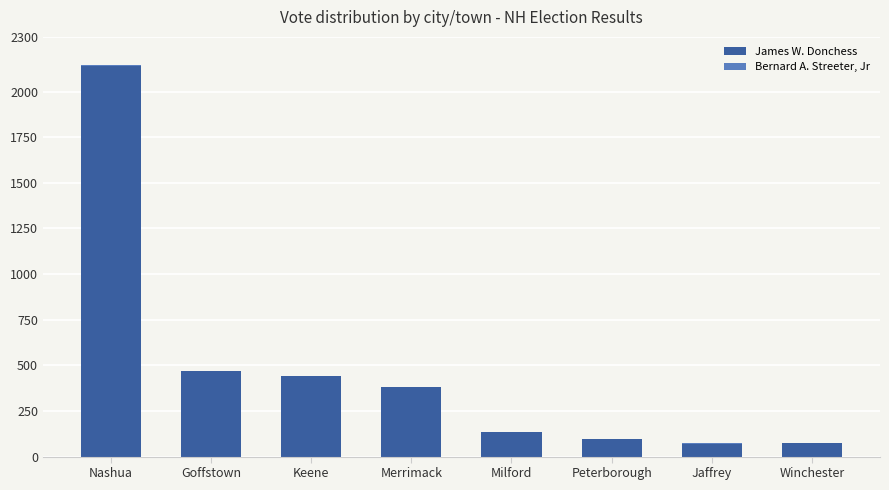

What value does the James W. Donchess series have at Goffstown, to the nearest 50?

450